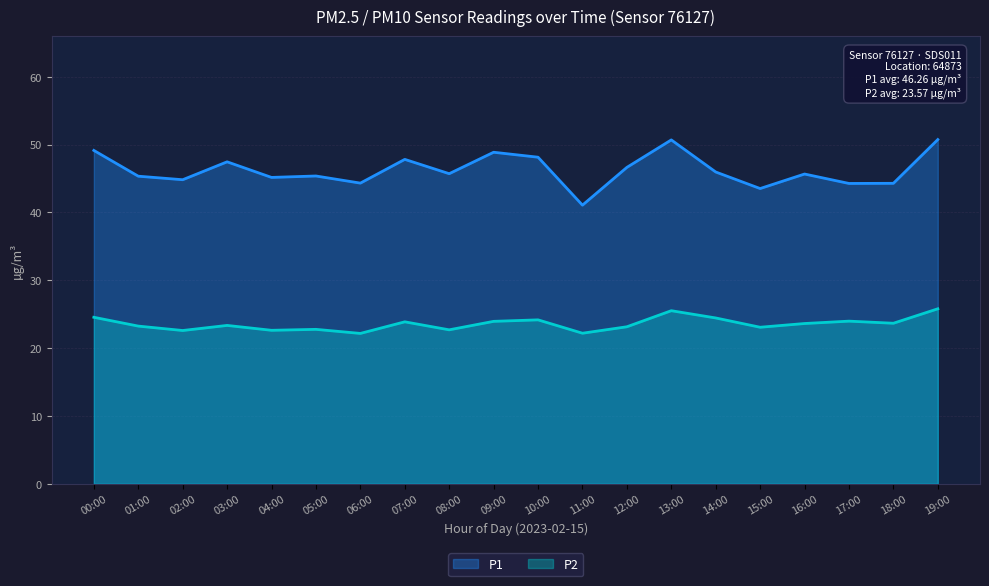

Count the number of categories in the chart.

20